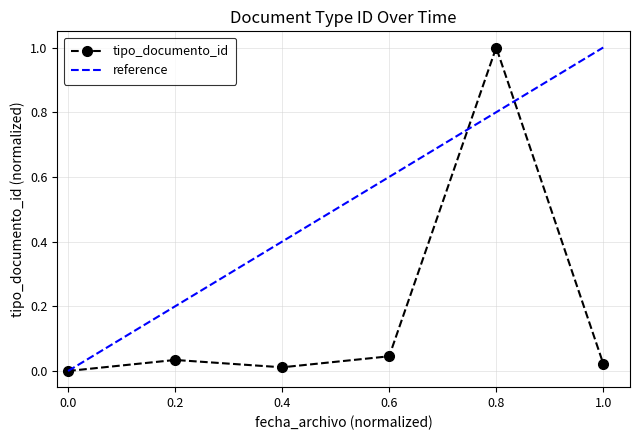

At which category does tipo_documento_id reach its first local peak?

0.2